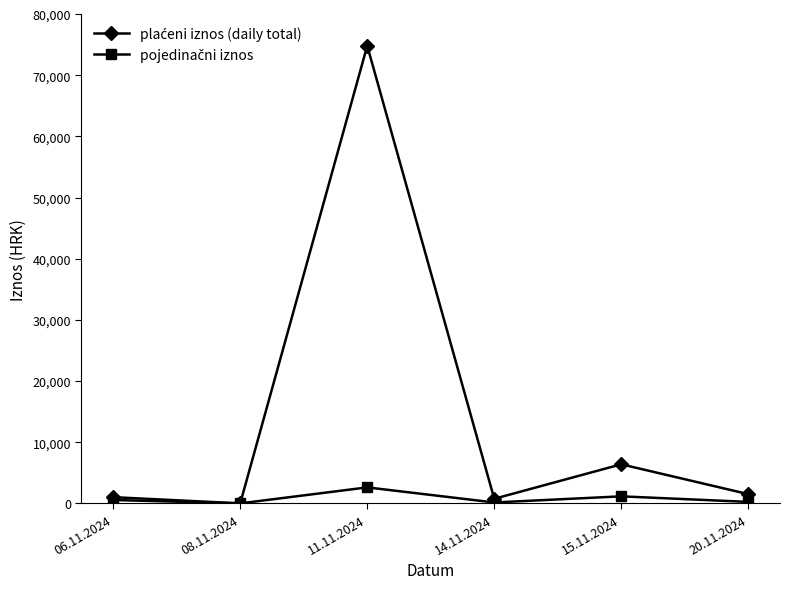

At how many categories does at least one series exceed 55431?

1